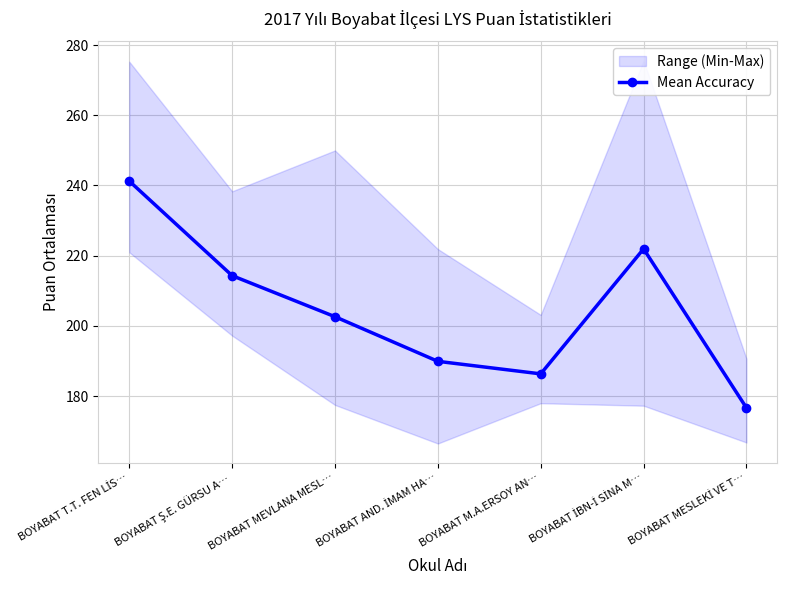

How many lines are shown in the chart?

1